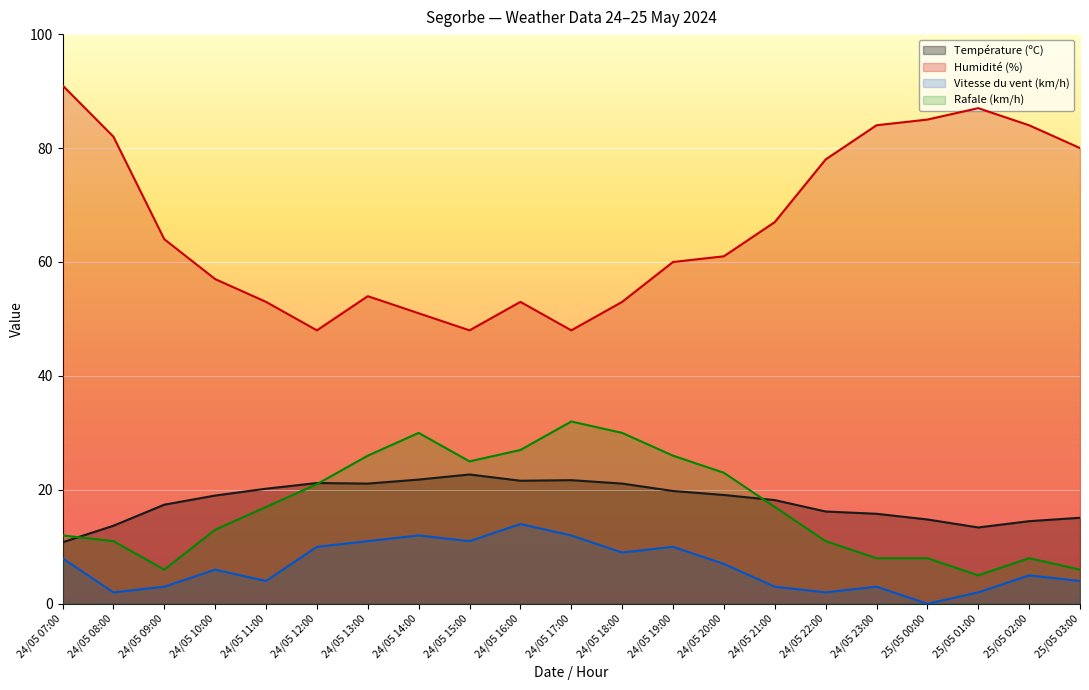

Which series changed the most between 24/05 18:00 and 24/05 19:00?

Humidité (%)